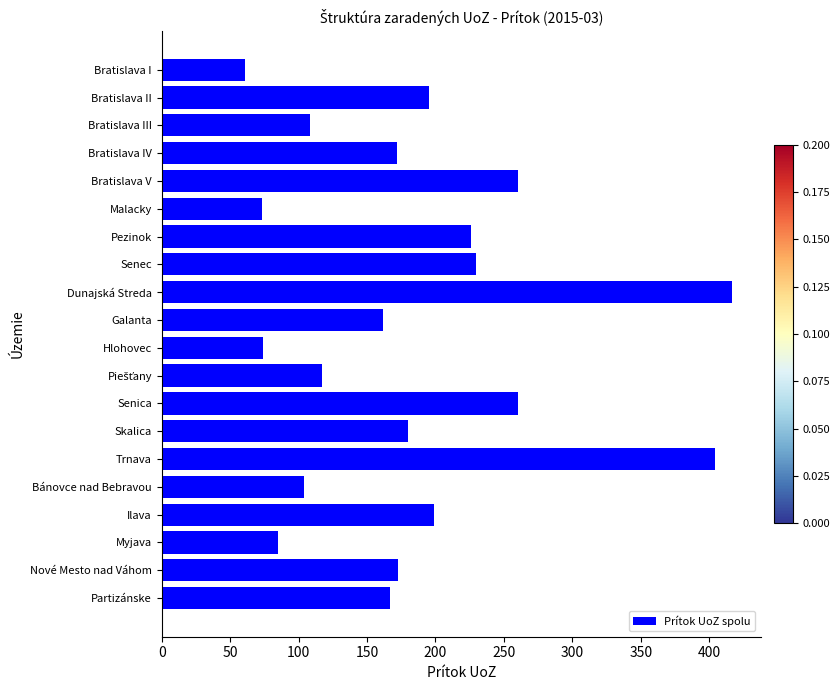

What is the label of the 20th bar from the top?

Partizánske